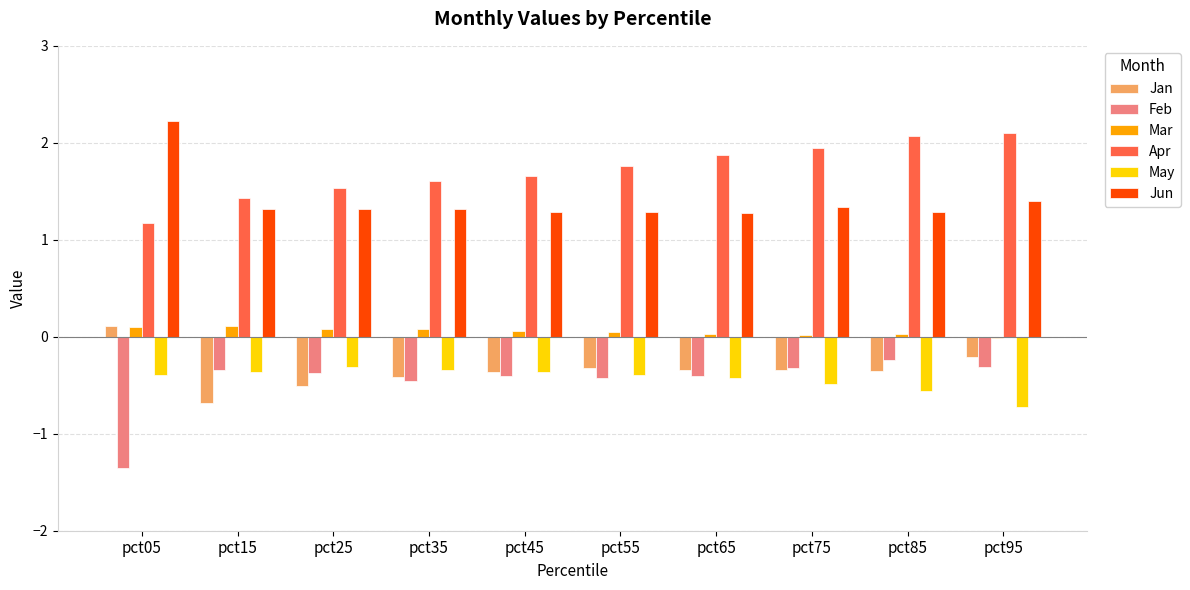

How many distinct data groups are displayed?

6